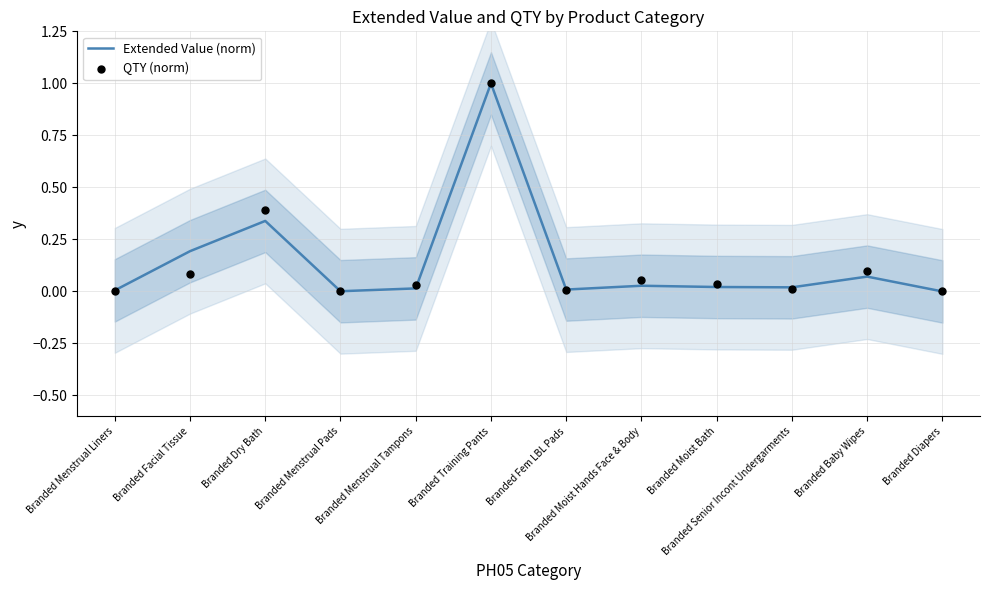

Is the value of Extended Value (norm) at Branded Senior Incont Undergarments greater than the value of QTY (norm) at Branded Moist Bath?

No